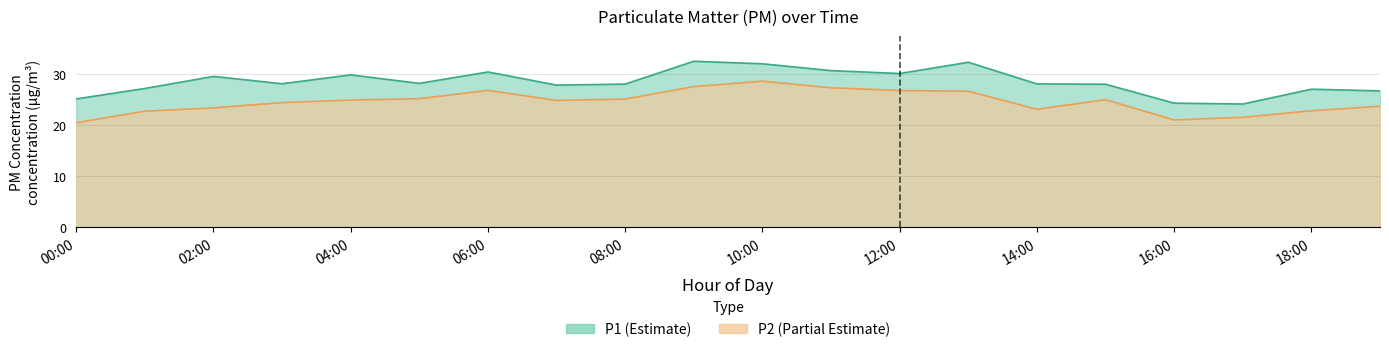

True or false: P2 has a value of 42.5 at 15:00.

False